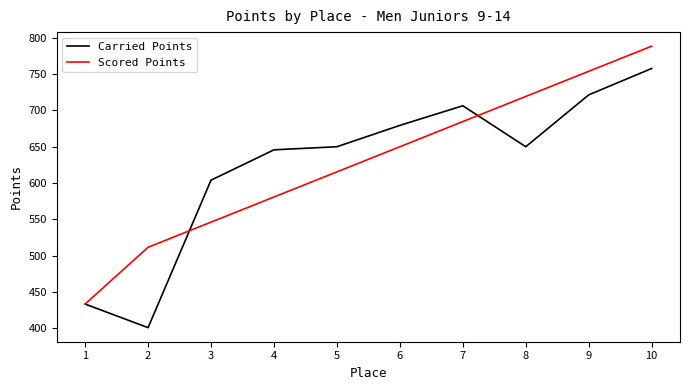

What is the average value of the Carried Points series?

624.9